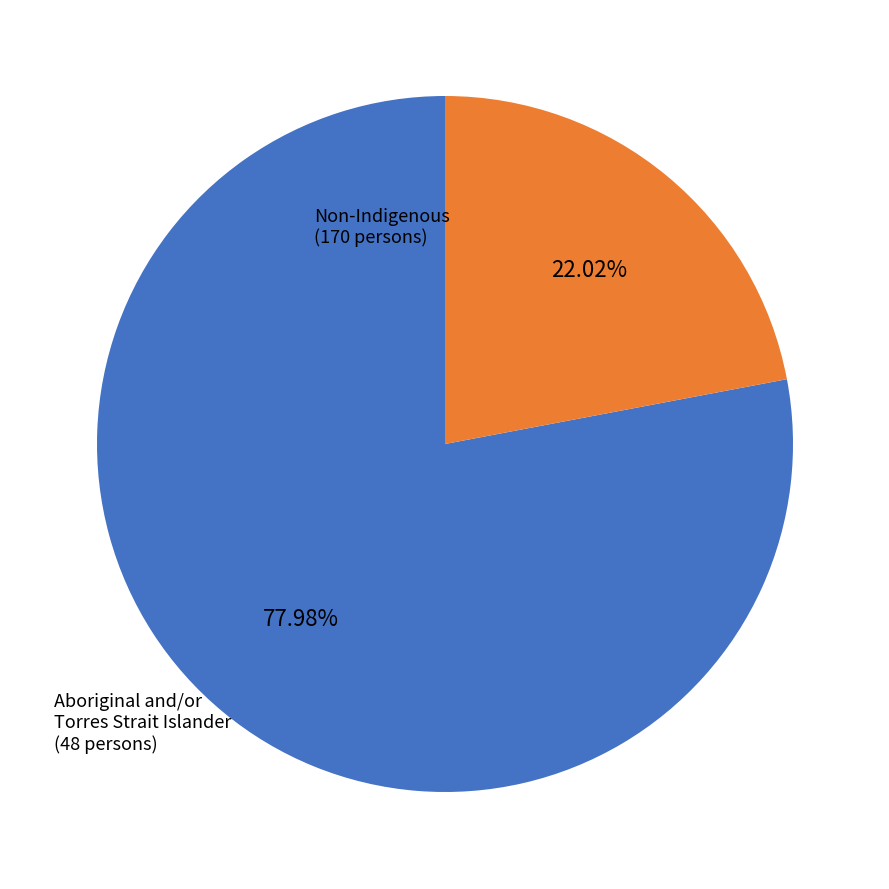

Does any single category account for the majority?

Yes